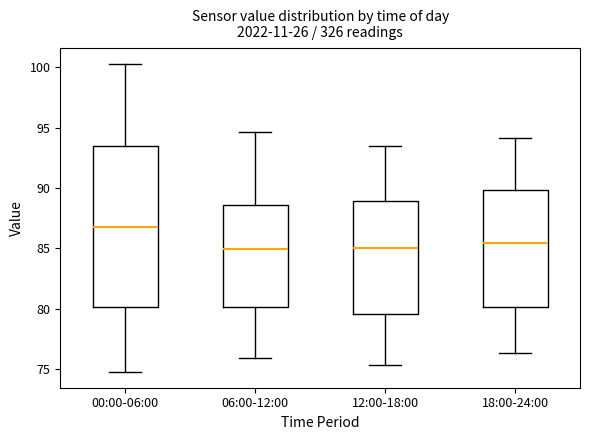

Reading left to right, transcribe this box plot: for each box, give where its median line is, the range the box spans, and where its two whiskers end, as read against the y-axis. The values are not printed on the chart, so give them approximately, as read against the axis.

00:00-06:00: median 87.0, box 80.0 to 93.5, whiskers 74.5 to 100.5
06:00-12:00: median 85.0, box 80.0 to 88.5, whiskers 76.0 to 94.5
12:00-18:00: median 85.0, box 79.5 to 89.0, whiskers 75.5 to 93.5
18:00-24:00: median 85.5, box 80.0 to 90.0, whiskers 76.5 to 94.0